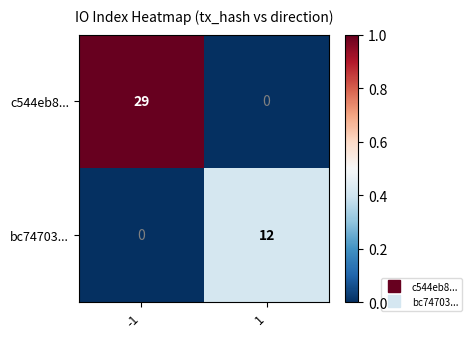

At how many categories does at least one series exceed 0?

2